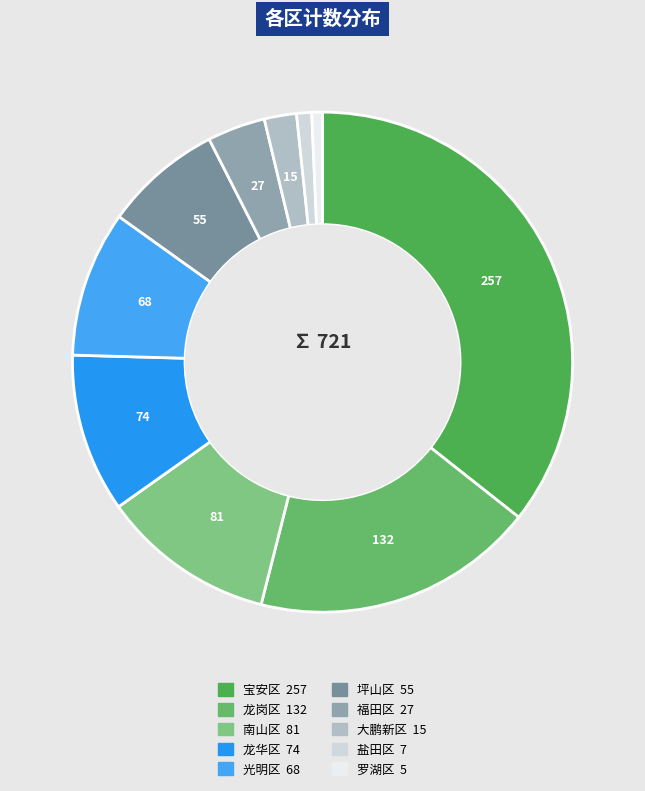

Rank the categories by value from lowest to highest.

罗湖区, 盐田区, 大鹏新区, 福田区, 坪山区, 光明区, 龙华区, 南山区, 龙岗区, 宝安区